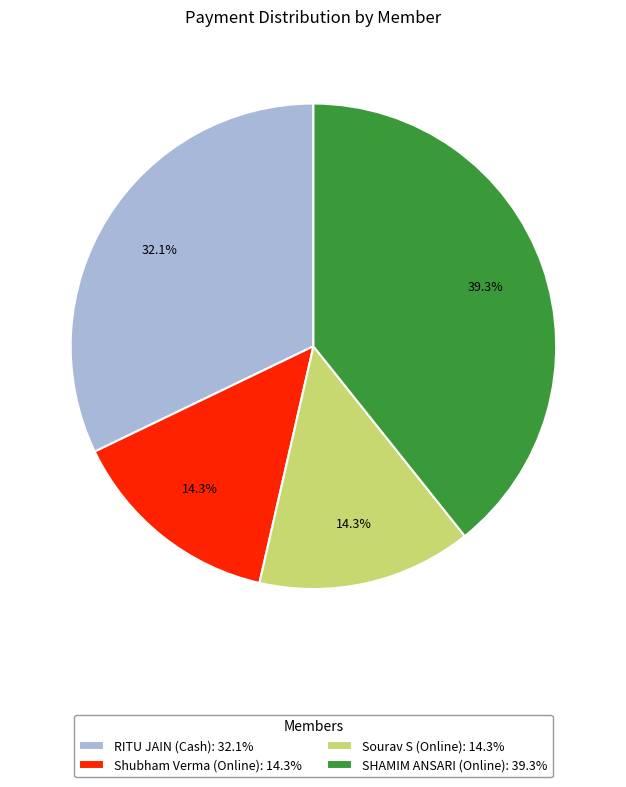

What is the ratio of the value at Shubham Verma (Online) to the value at RITU JAIN (Cash)?

0.4